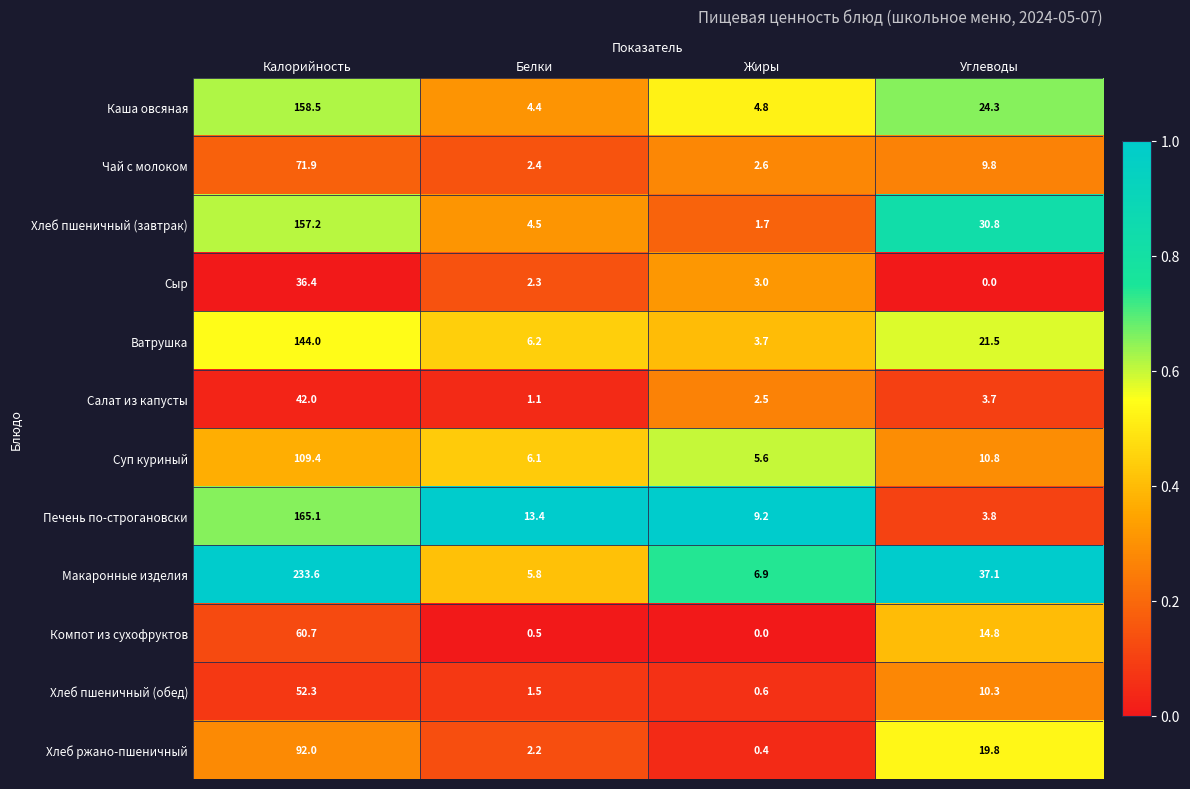

Which label corresponds to the largest value in the chart?

Калорийность